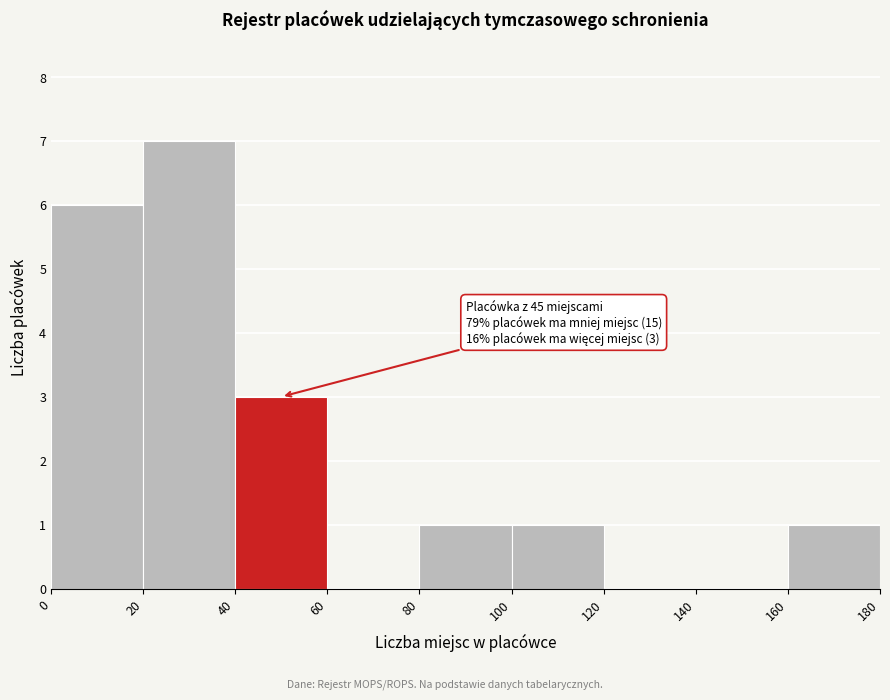

Over which range of the x-axis is the bar tallest?

20 to 40